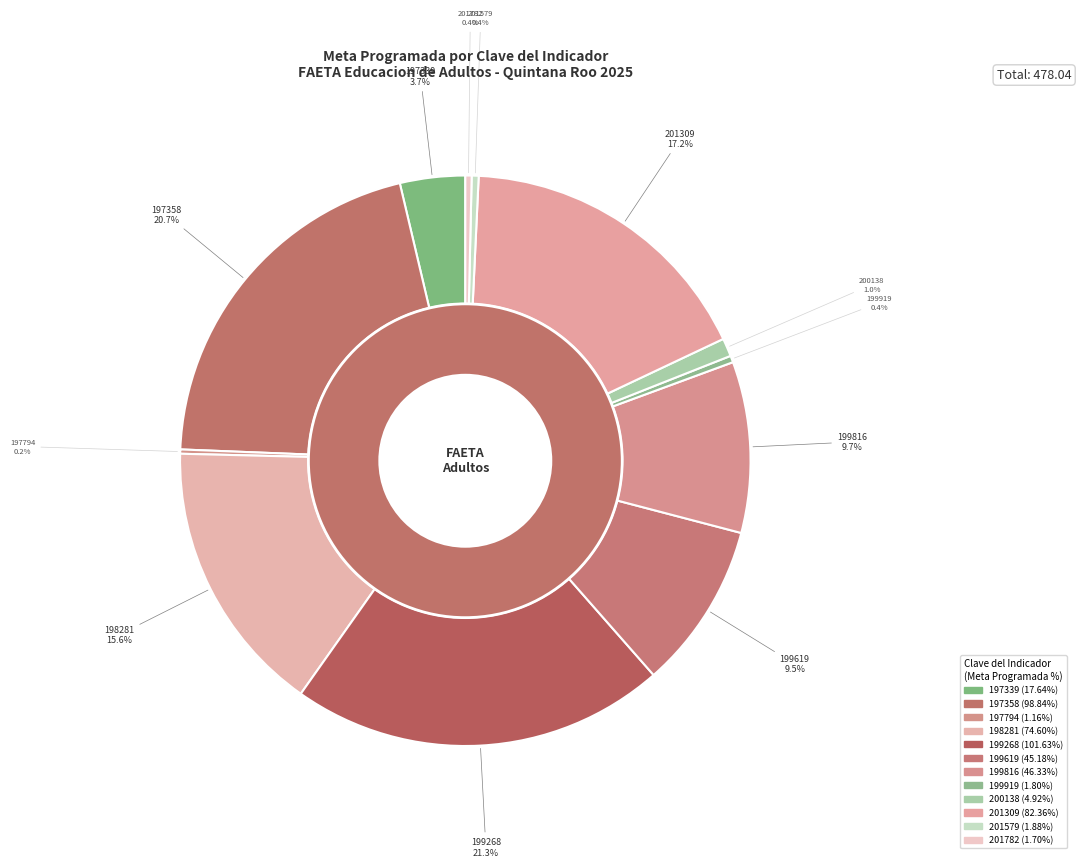

To the nearest percent, what portion does 199619 represent?

9%